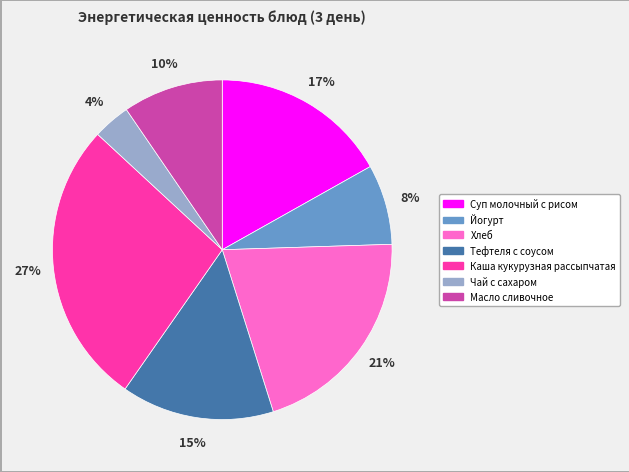

How many segments does this pie chart have?

7